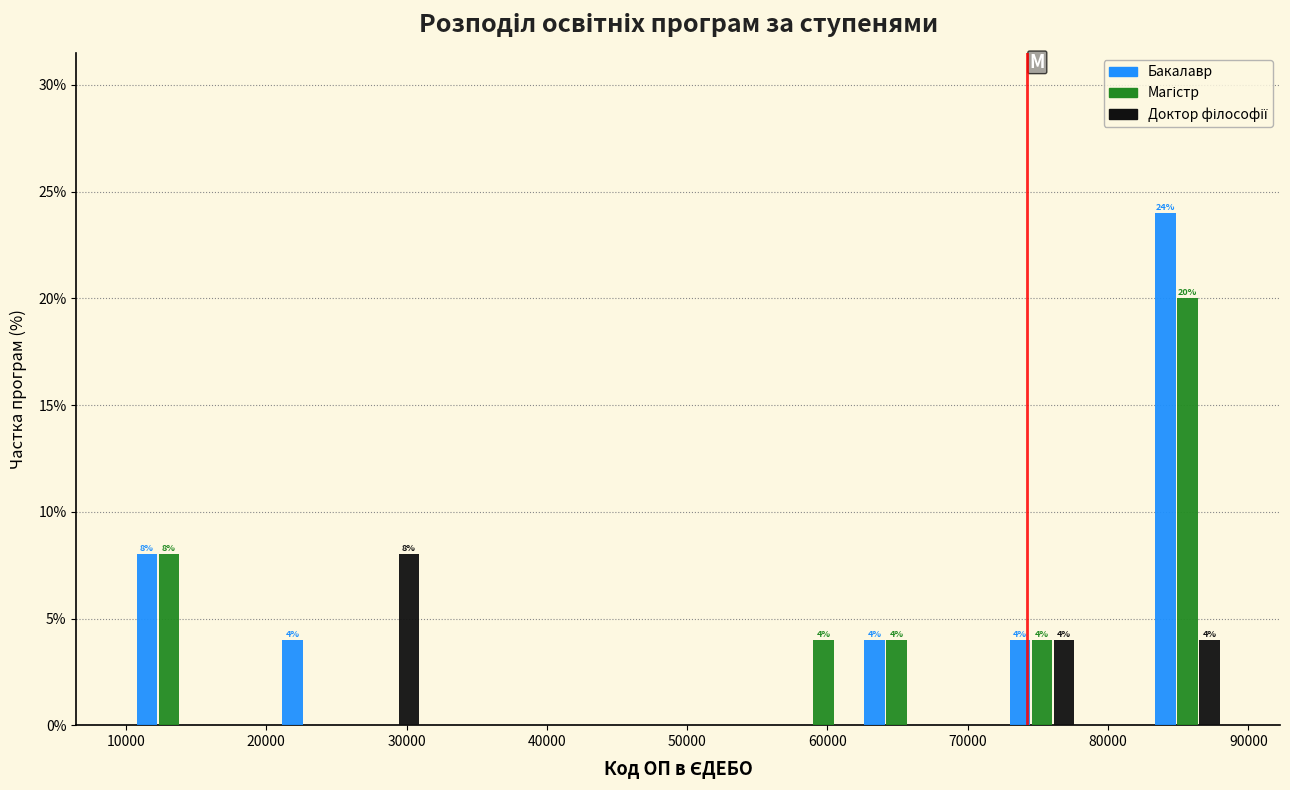

In the Бакалавр series, which range on the x-axis has the tallest bar?

83000 to 88000